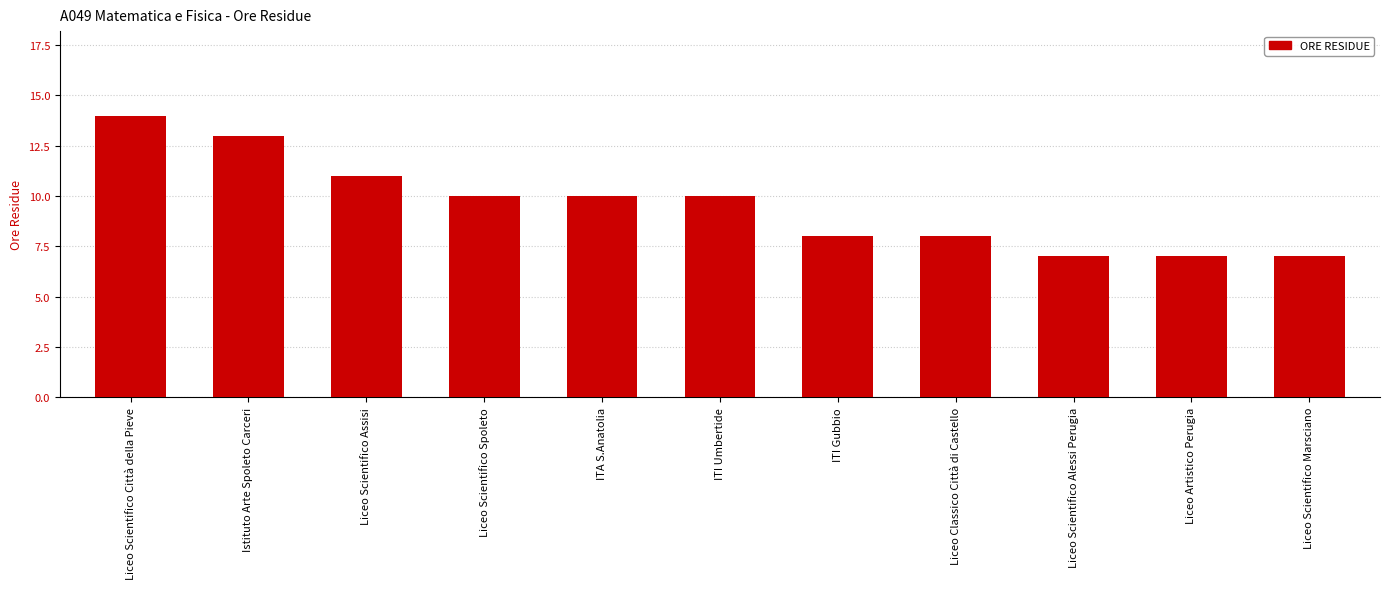

True or false: the data shows 12 at Liceo Artistico Perugia.

False